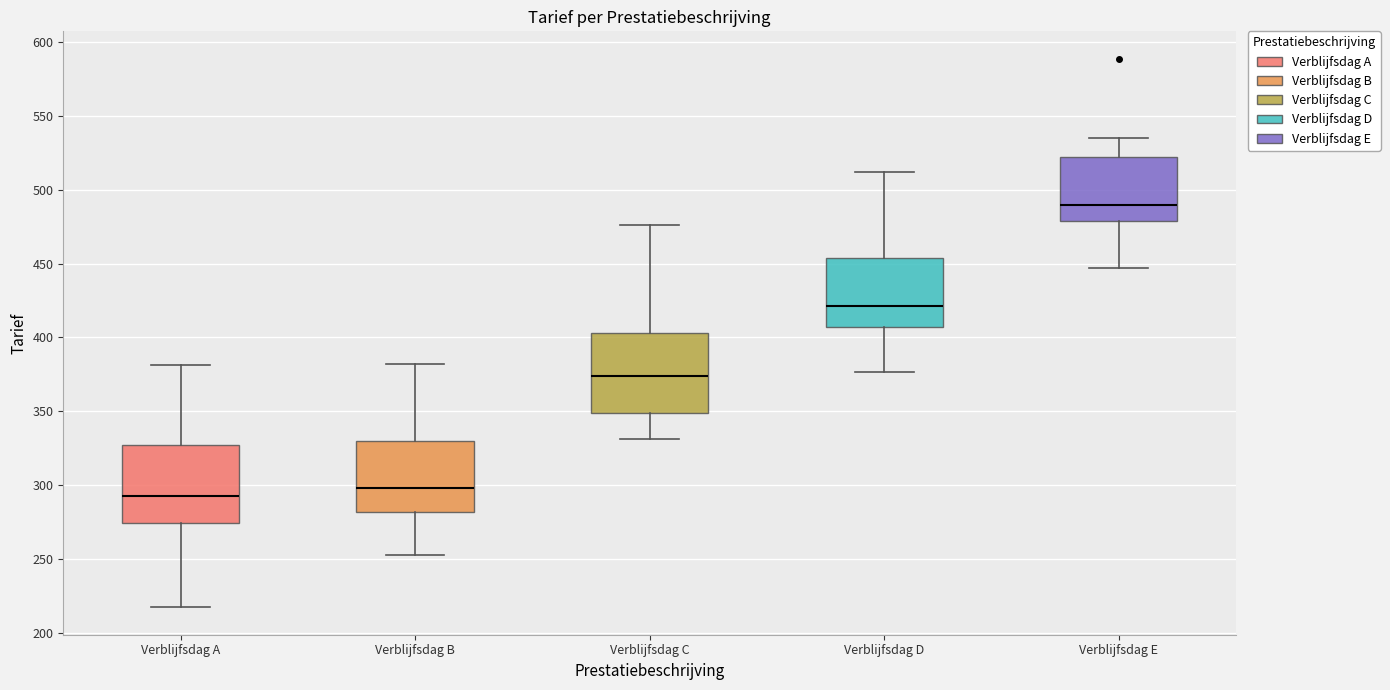

Reading left to right, transcribe this box plot: for each box, give where its median line is, the range the box spans, and where its two whiskers end, as read against the y-axis. The values are not printed on the chart, so give them approximately, as read against the axis.

Verblijfsdag A: median 295, box 275 to 325, whiskers 215 to 380
Verblijfsdag B: median 300, box 280 to 330, whiskers 255 to 380
Verblijfsdag C: median 375, box 350 to 405, whiskers 330 to 475
Verblijfsdag D: median 420, box 405 to 455, whiskers 375 to 510
Verblijfsdag E: median 490, box 480 to 520, whiskers 445 to 535